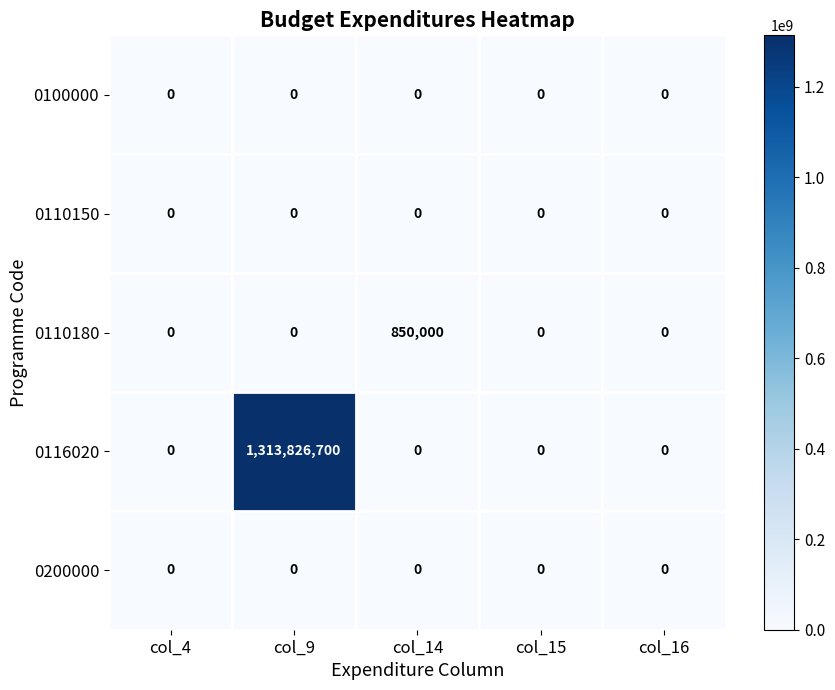

True or false: 0116020 has a value of 0 at col_15.

True